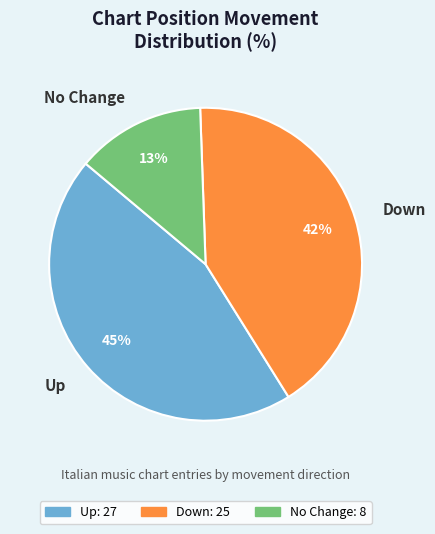

What percentage is the No Change slice, to the nearest percent?

13%